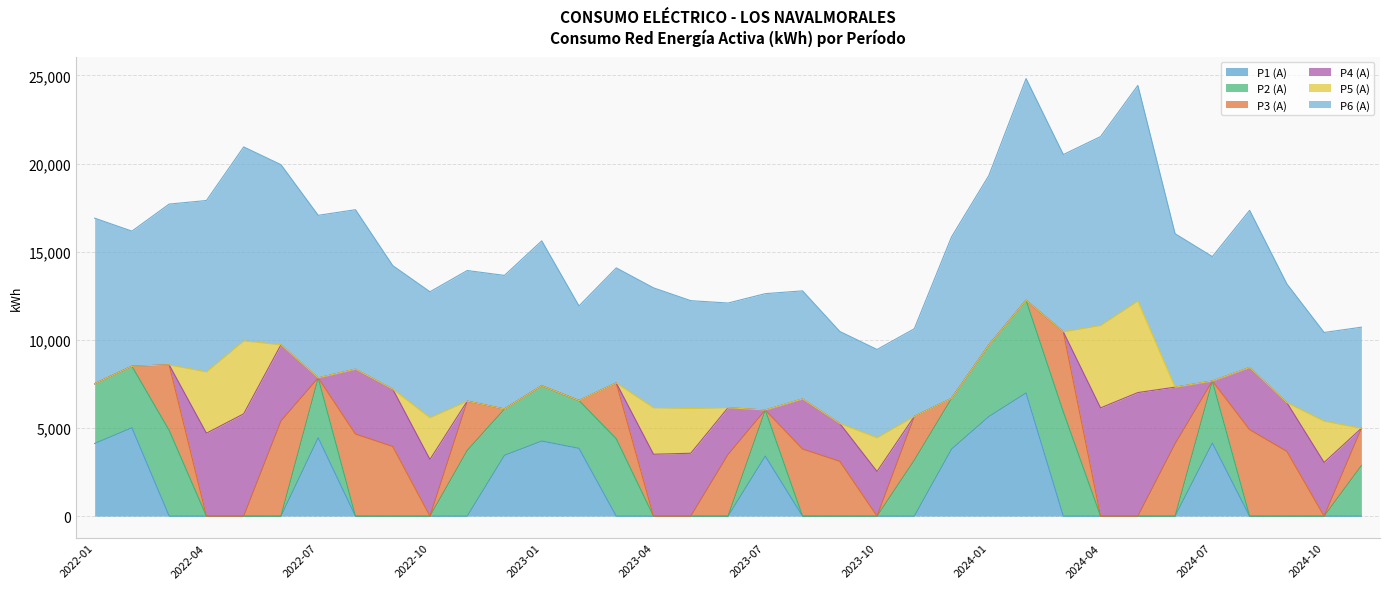

At which category is the sum across all series the highest?

2024-02